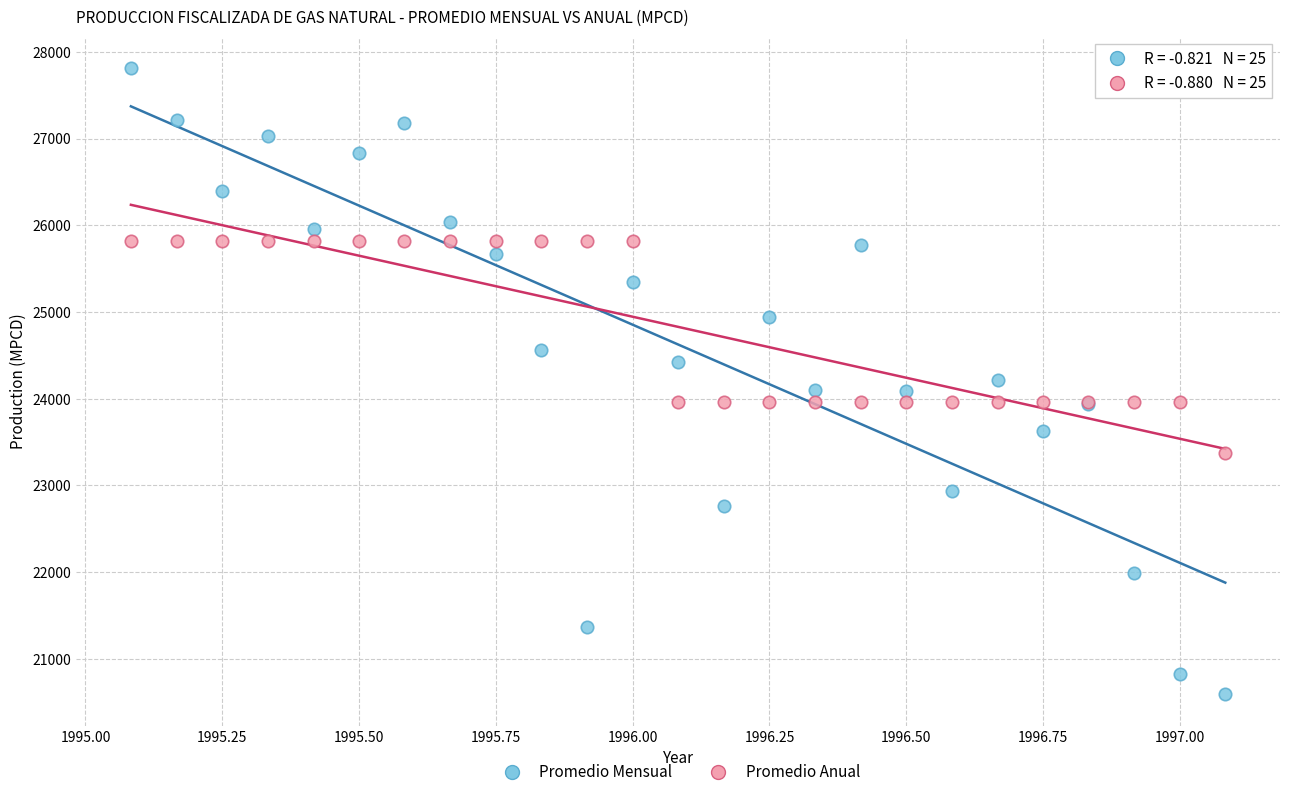

What are all the series names shown in the legend?

Promedio Mensual, Promedio Anual